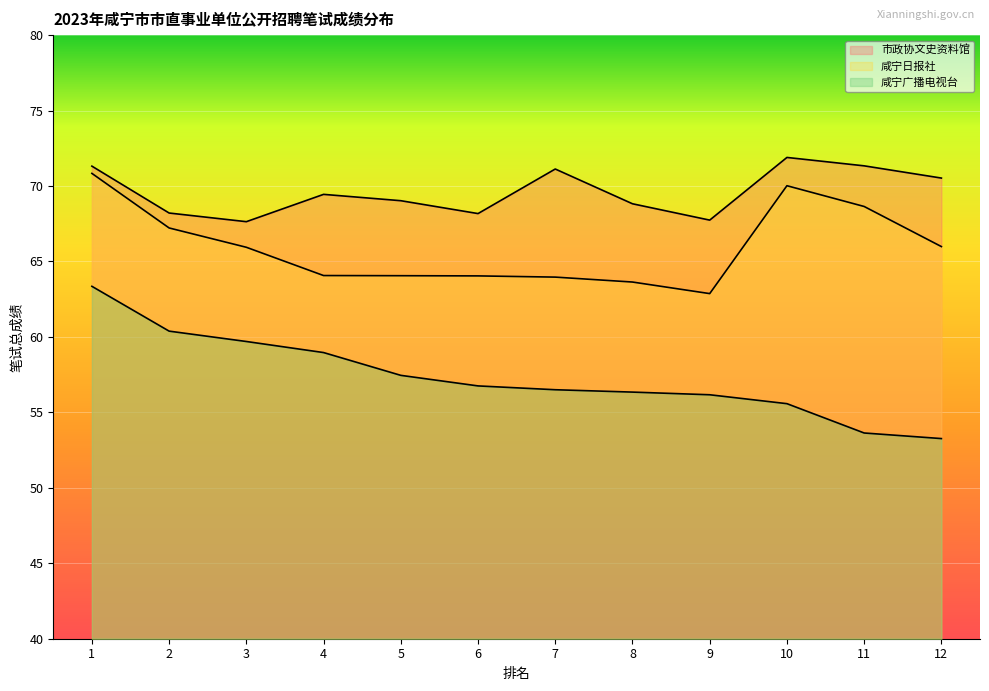

What is the highest value of the 咸宁广播电视台 series?

63.4